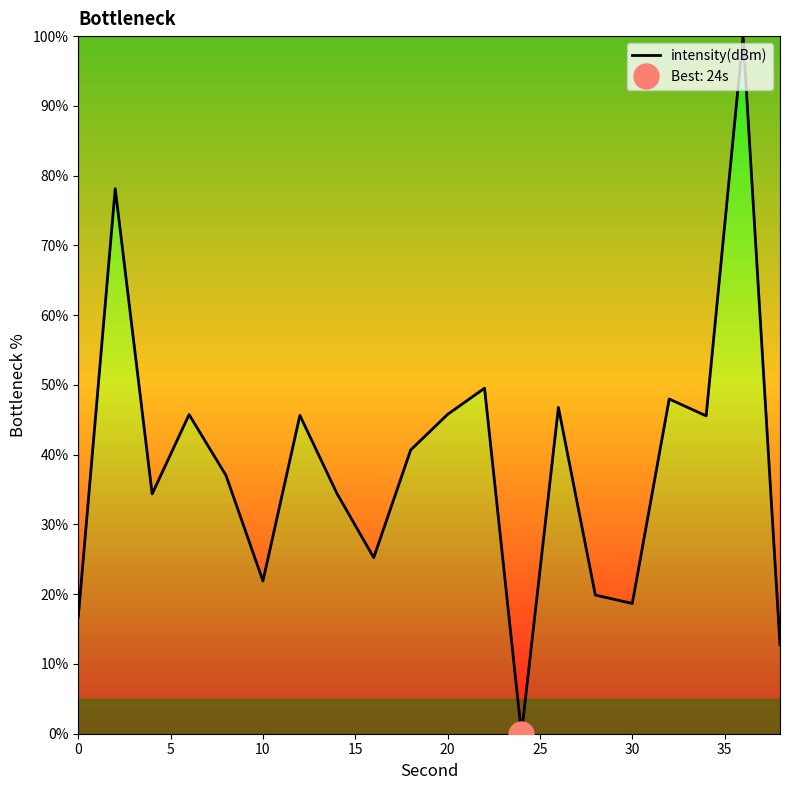

What is the highest value of the intensity(dBm) series?

100.0